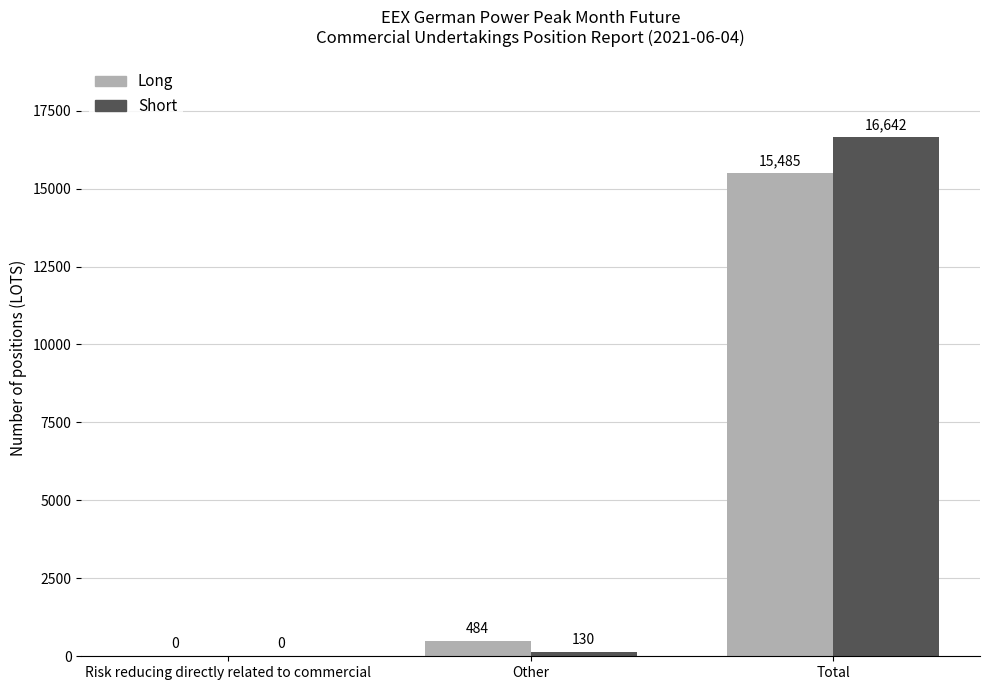

Is the value of Long at Total greater than the value of Short at Other?

Yes